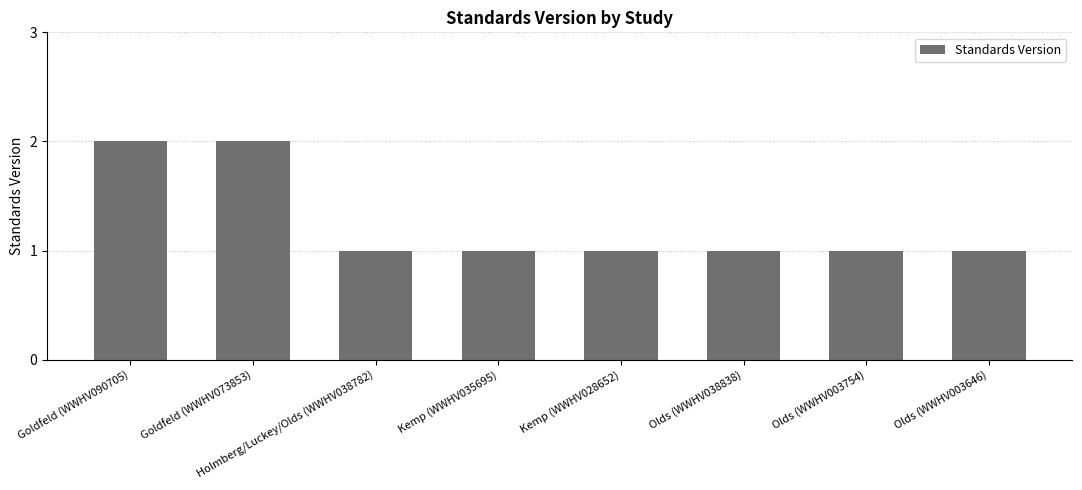

What position from the left is Olds (WWHV003754)?

7